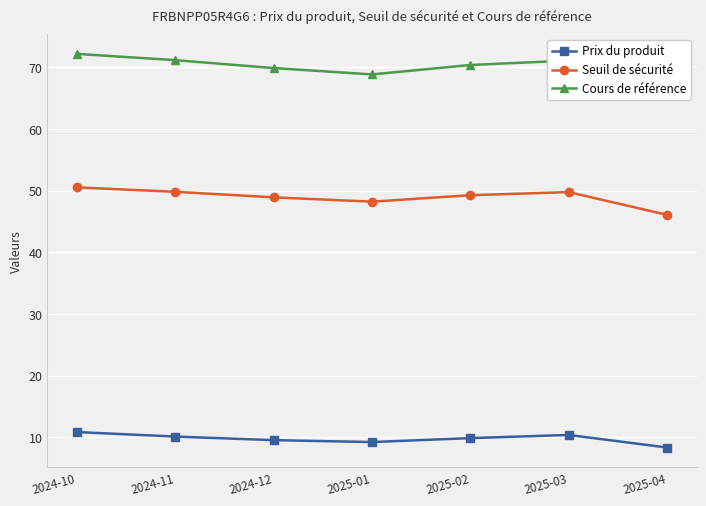

Is the value of Prix du produit at 2025-01 greater than the value of Cours de référence at 2024-12?

No